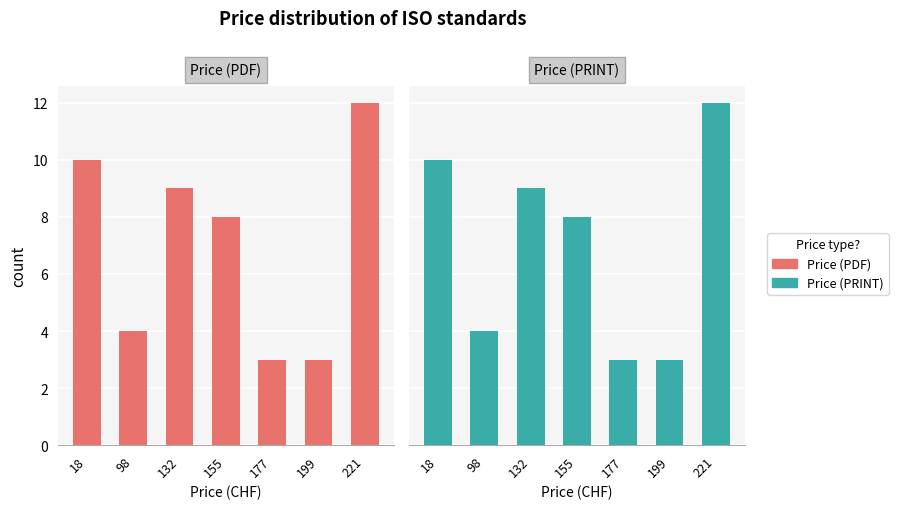

Reading left to right, what are all the values shown in this chart?

Price (PDF): 10	4	9	8	3	3	12
Price (PRINT): 10	4	9	8	3	3	12